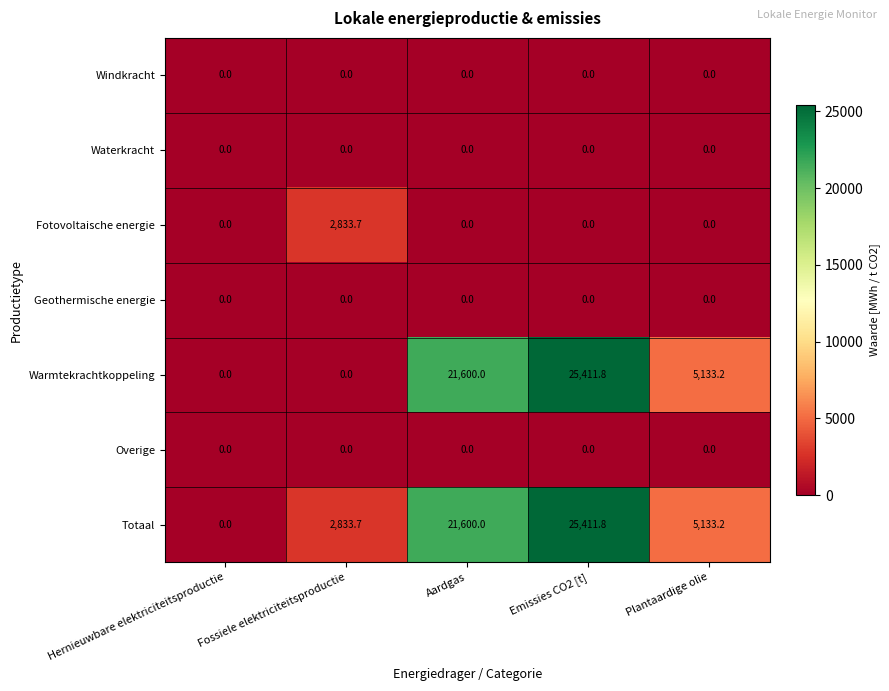

What is the total value across all series at Aardgas?

43200.0